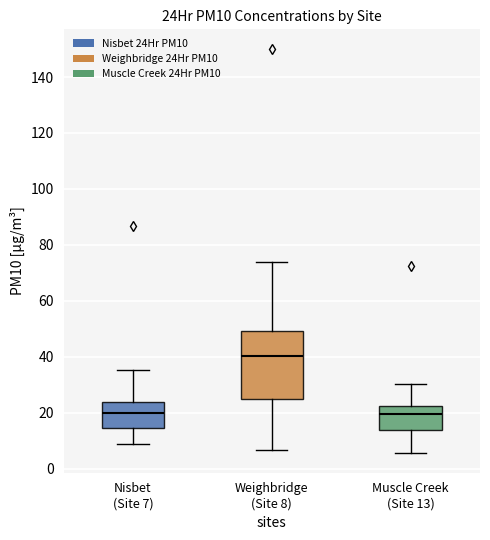

Where is the upper edge of the box for Weighbridge (Site 8) on the y-axis? The values are not printed on the chart, so give them approximately, as read against the axis.

50